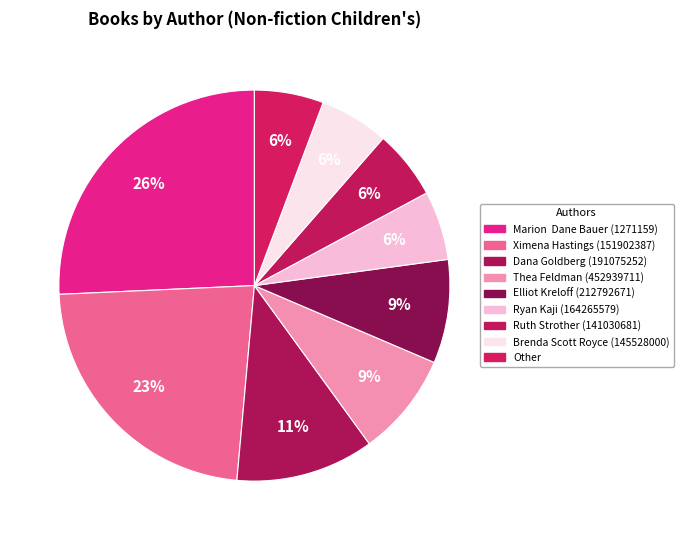

What is the largest slice in the pie chart?

Marion  Dane Bauer (1271159)